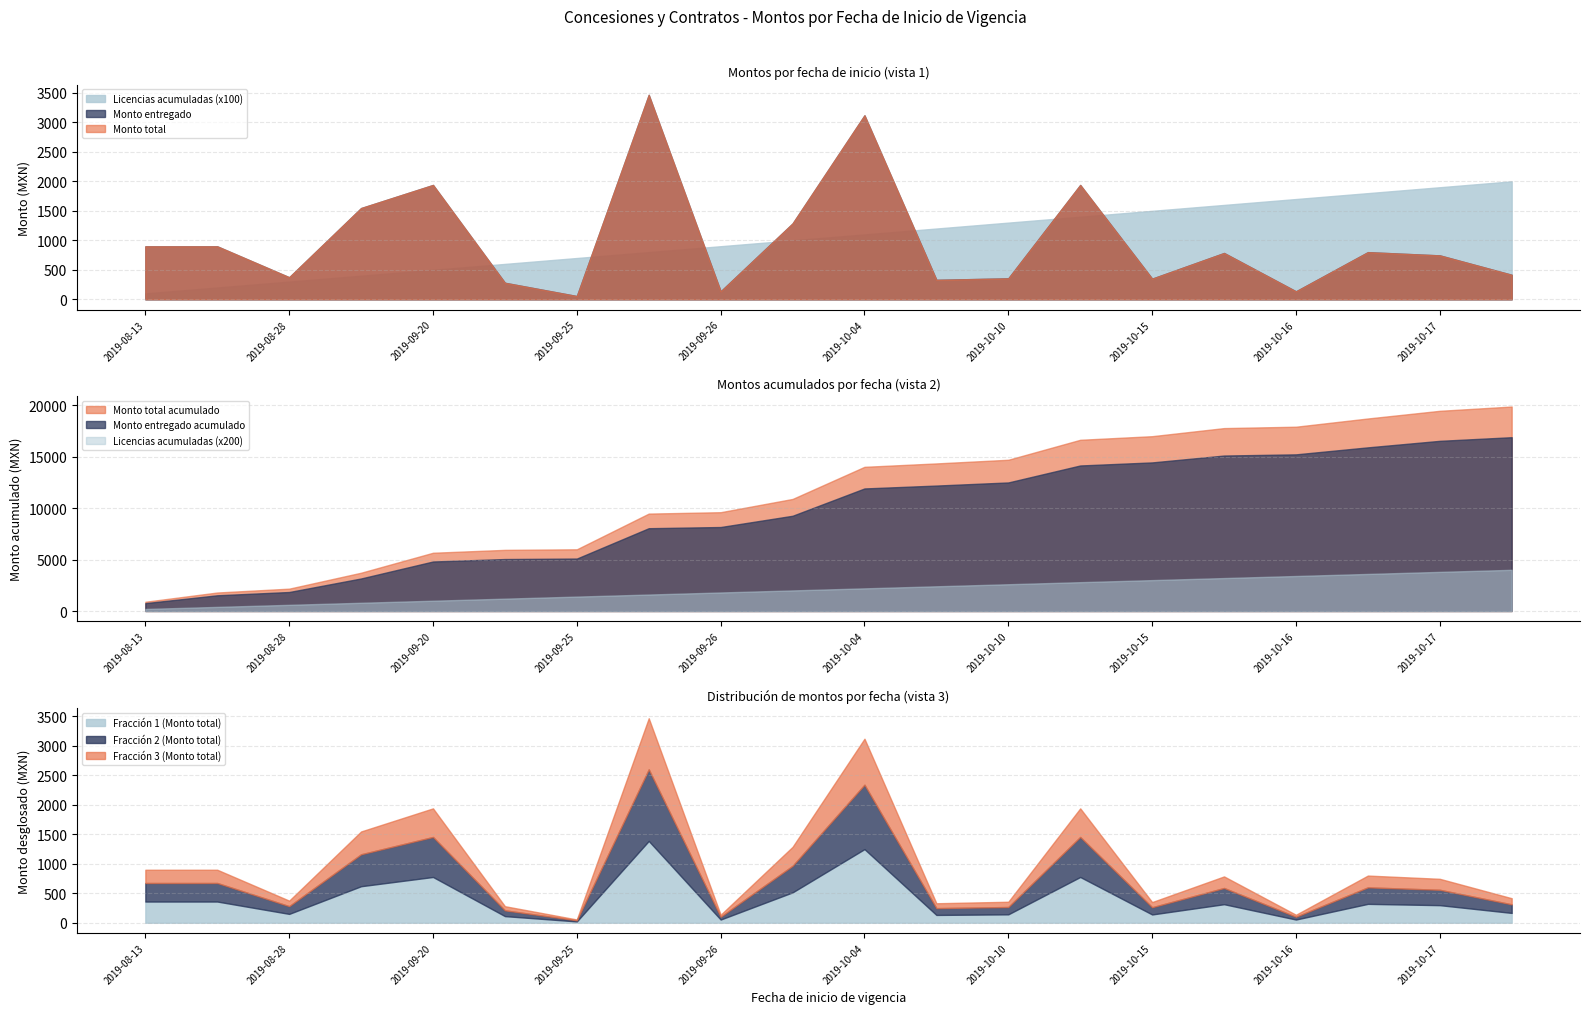

True or false: Licencias acumuladas (x200) and Monto entregado acumulado cross at least once.

False